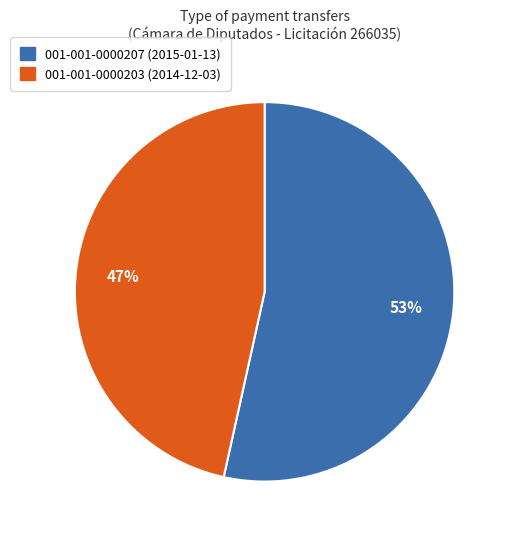

Which has a higher value, 001-001-0000207 (2015-01-13) or 001-001-0000203 (2014-12-03)?

001-001-0000207 (2015-01-13)